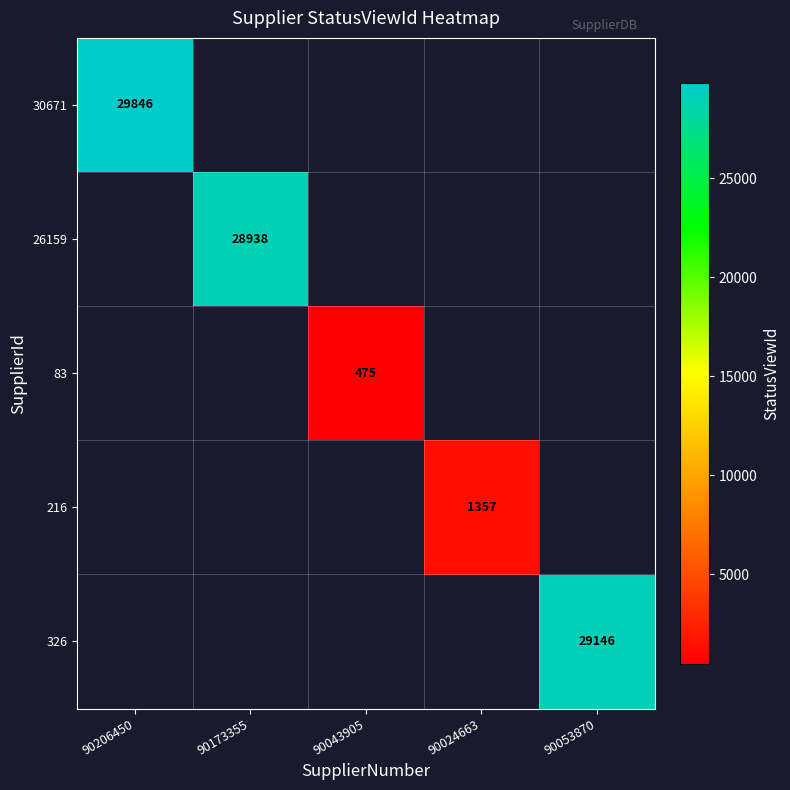

True or false: 83 has a value of 475 at 90043905.

True